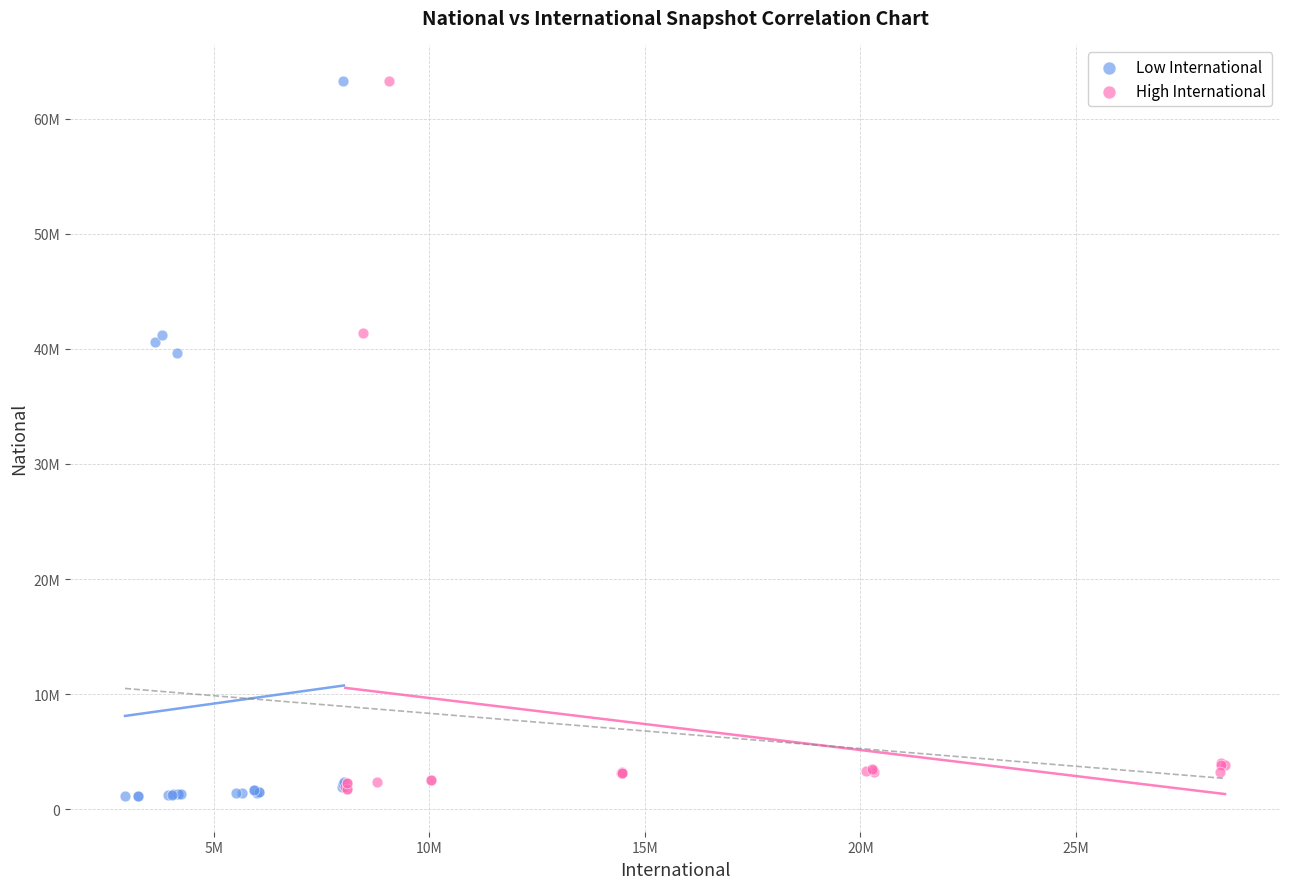

Which series has the largest Y range (max minus min)?

Low International